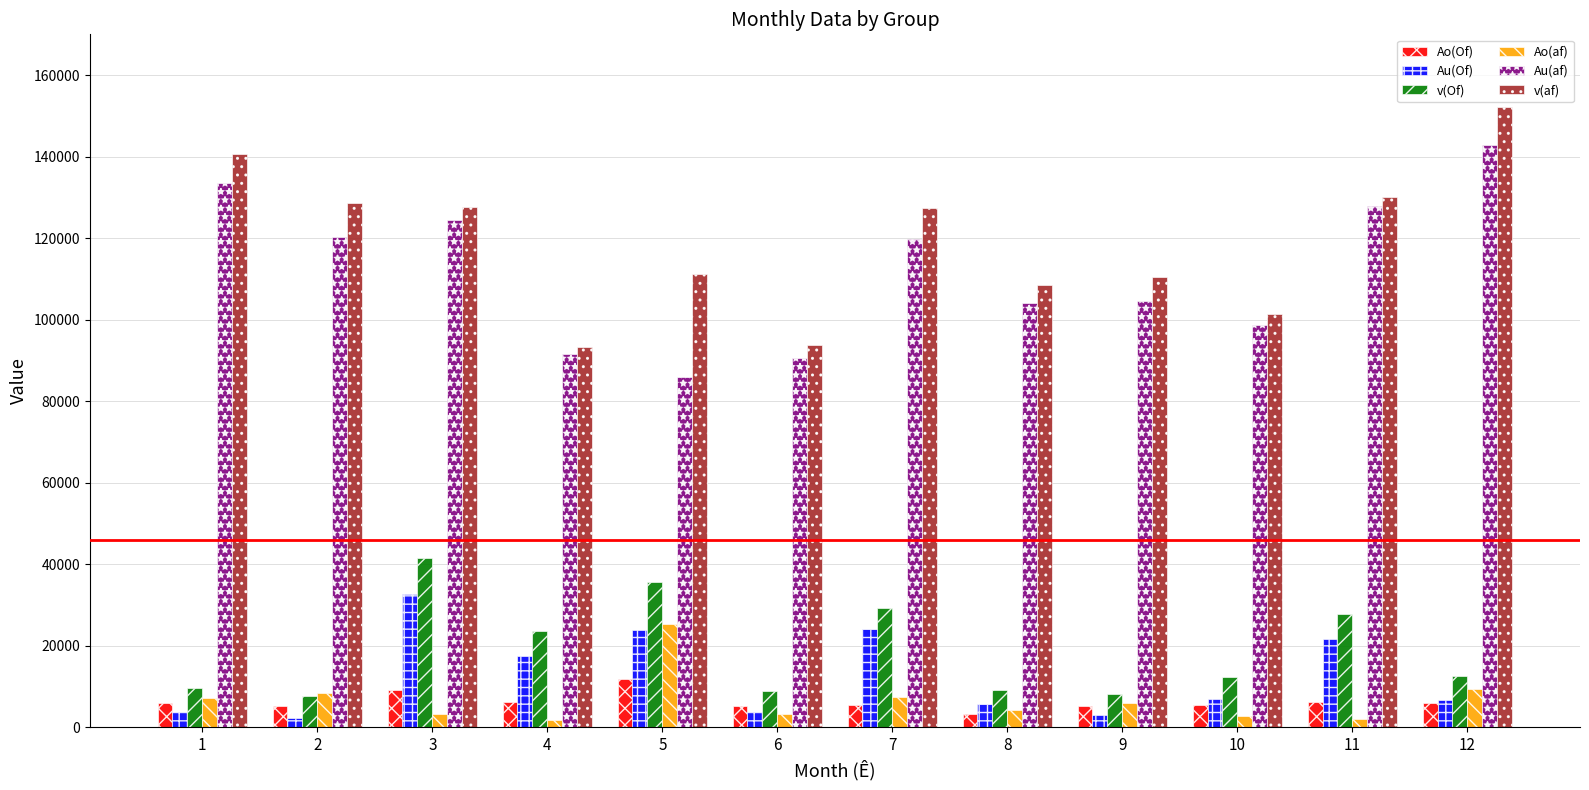

Is the value of v(Of) at 9 greater than the value of Ao(Of) at 10?

Yes